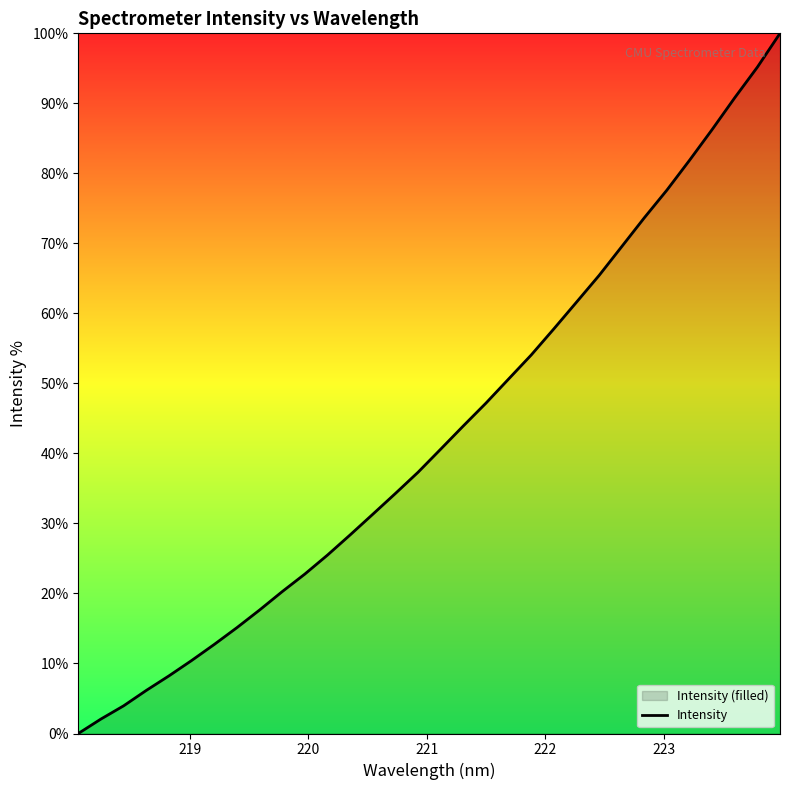

What is the greatest value displayed?

100.0